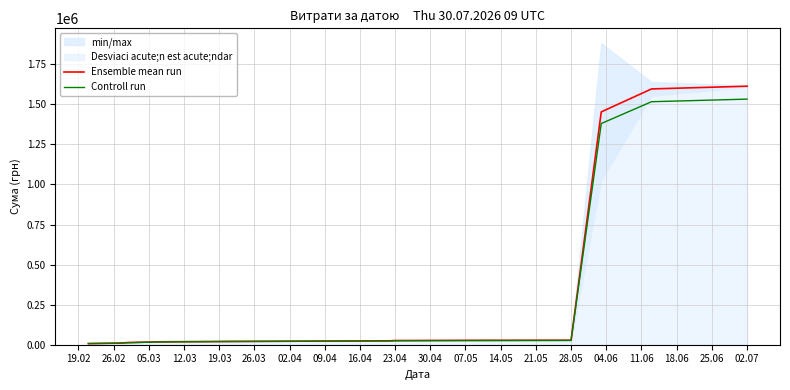

Is it true that Ensemble mean run equals 27325.3 at 16.04?

True